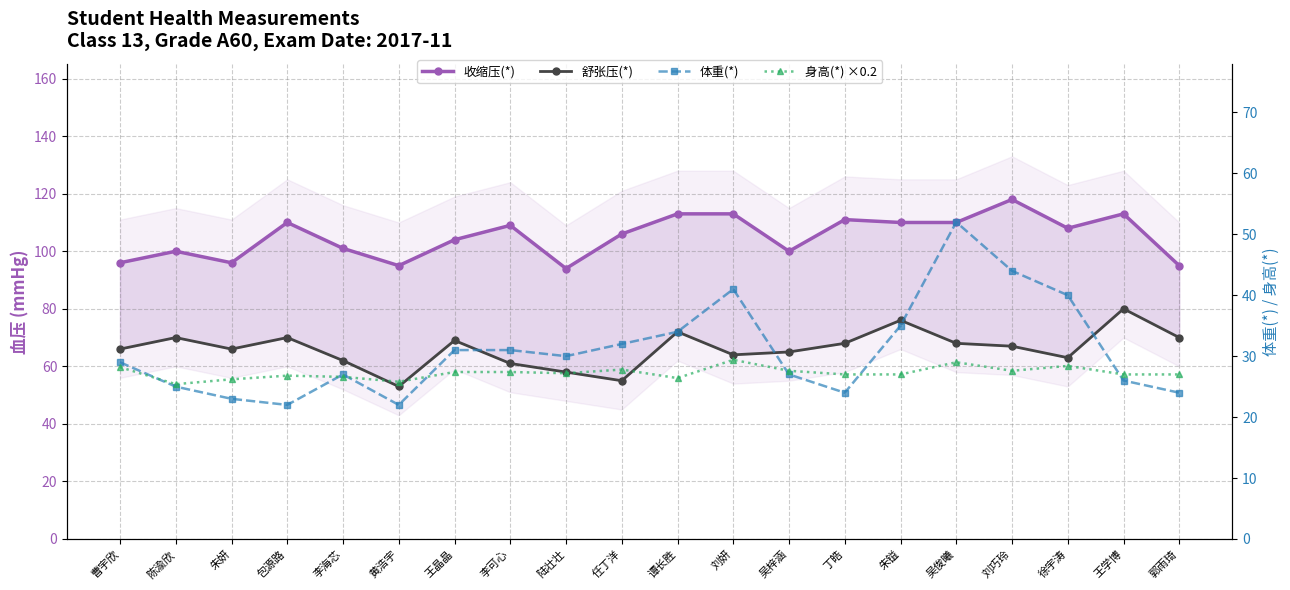

Where is the first local maximum for 身高(*) ×0.2?

包源路